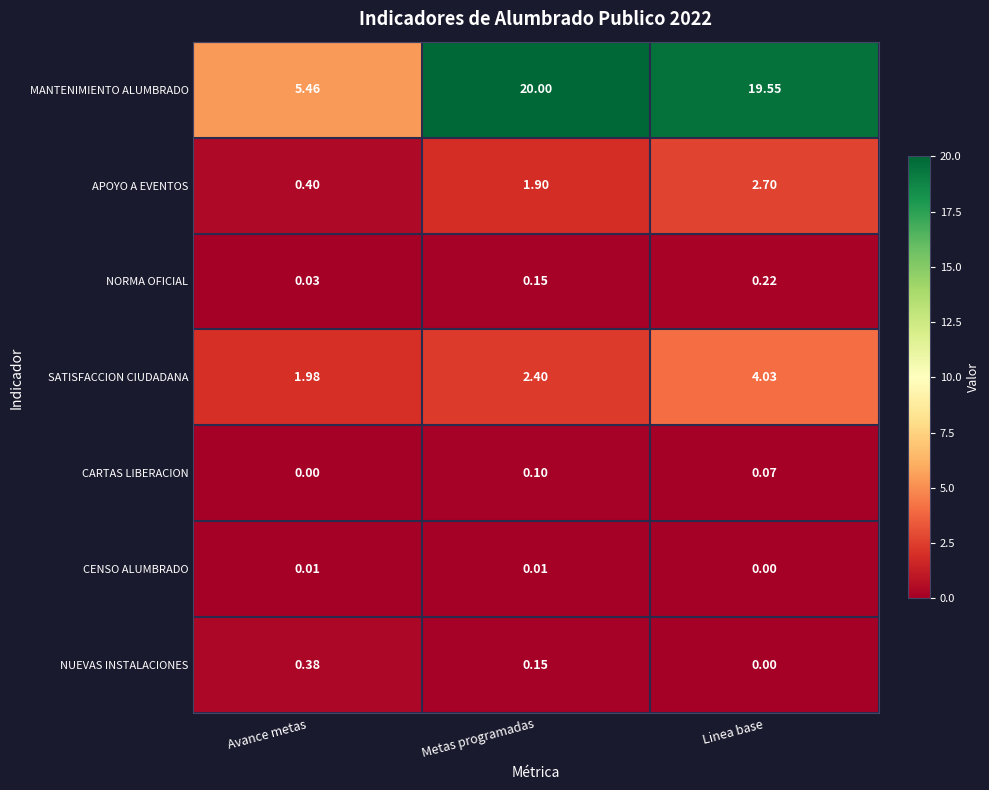

At which label is CARTAS LIBERACION closest to 0?

Avance metas